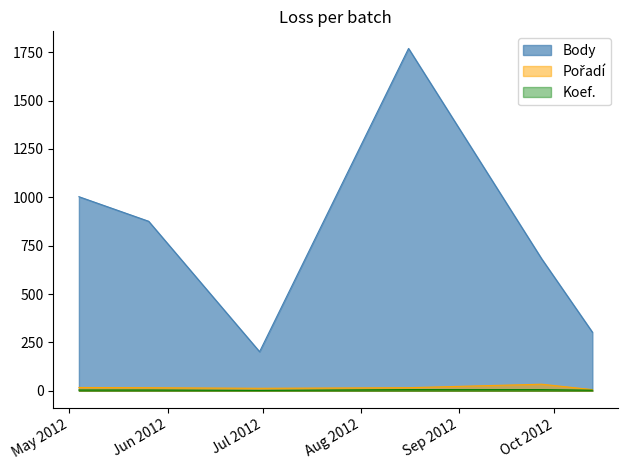

Reading left to right, list all the values displayed in this chart.

Body: 2012-05-04=1003	2012-05-26=876	2012-06-30=202	2012-08-16=1769	2012-09-27=682	2012-10-13=303
Pořadí: 2012-05-04=17	2012-05-26=16	2012-06-30=13	2012-08-16=16	2012-09-27=34	2012-10-13=6
Koef.: 2012-05-04=4	2012-05-26=4	2012-06-30=2	2012-08-16=6	2012-09-27=6	2012-10-13=3